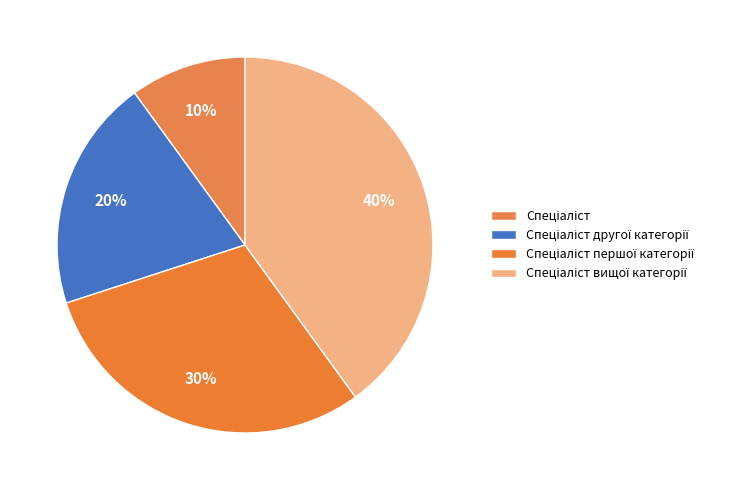

What percentage is NOT represented by Спеціаліст?

90.0%